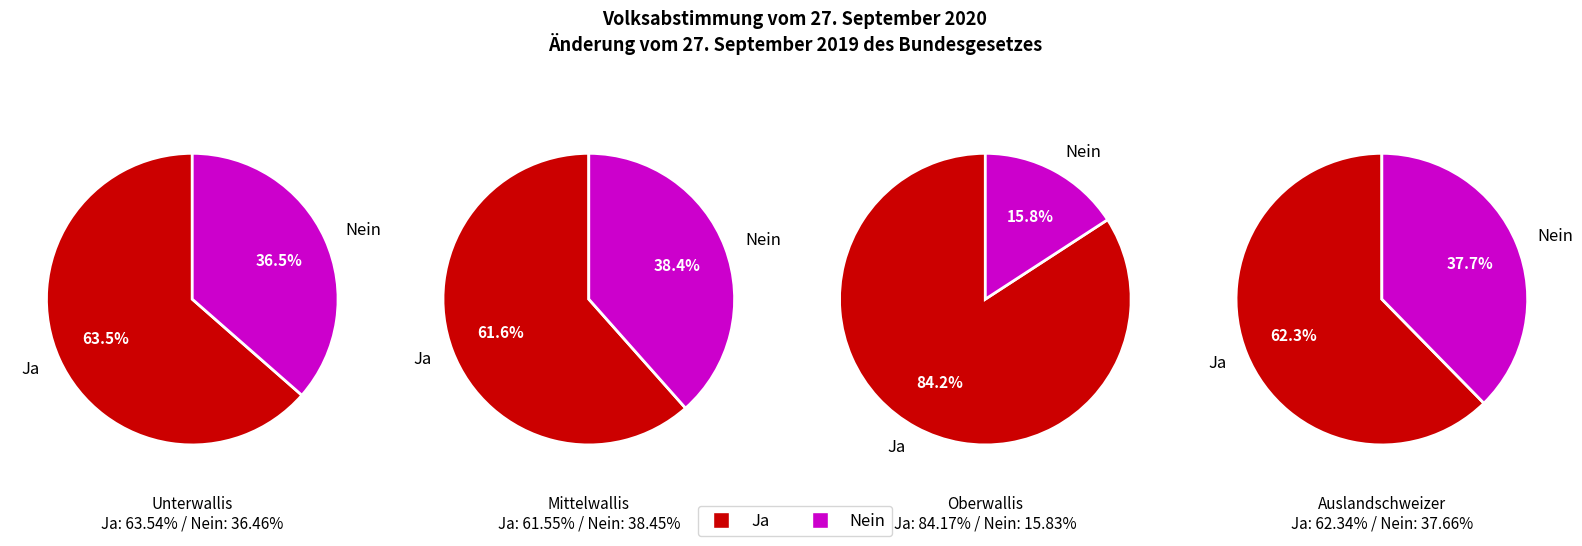

What percentage is the Nein slice, to the nearest percent?

38%